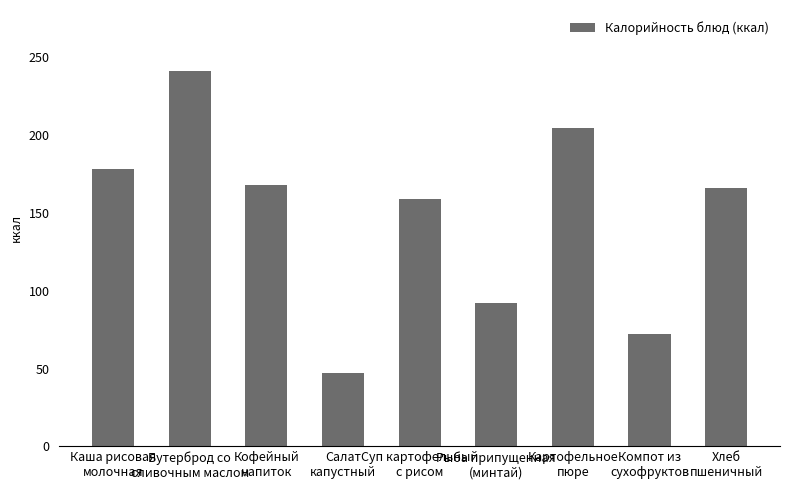

What is the difference between the maximum and minimum values?

194